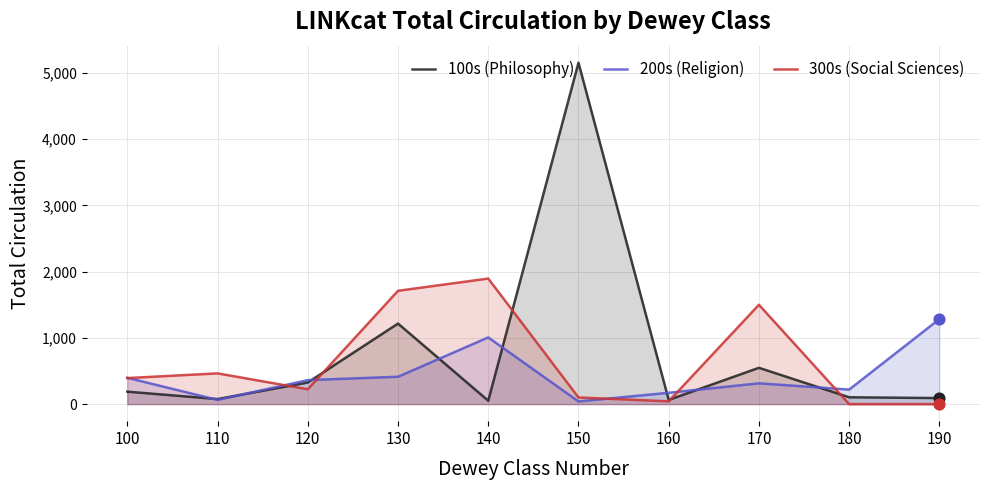

What are all the series names shown in the legend?

100s (Philosophy), 200s (Religion), 300s (Social Sciences)